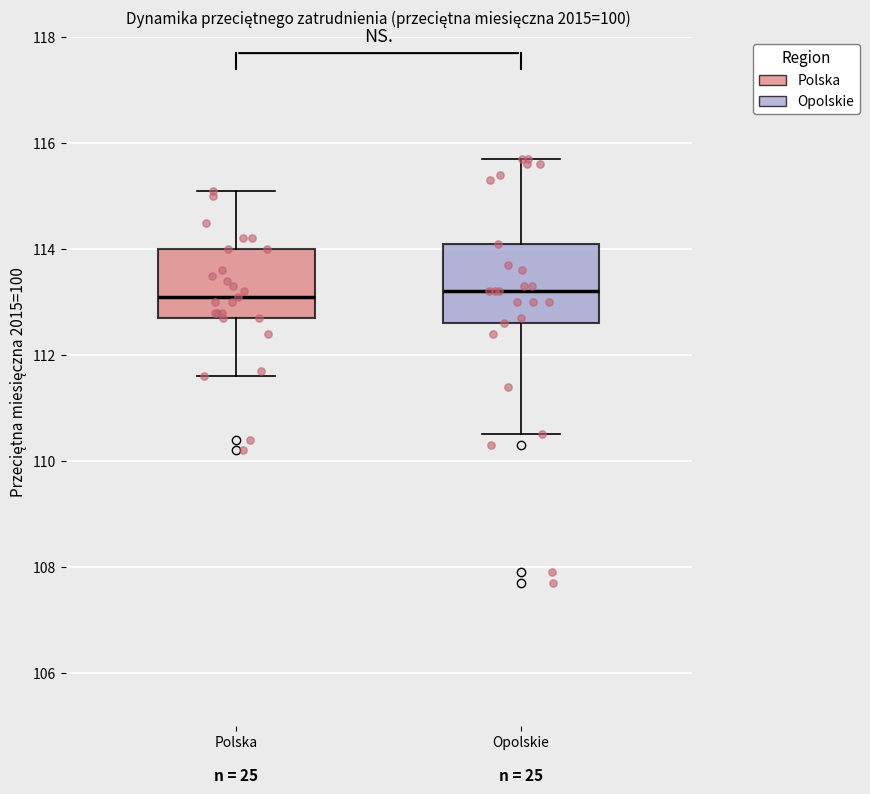

Reading left to right, transcribe this box plot: for each box, give where its median line is, the range the box spans, and where its two whiskers end, as read against the y-axis. The values are not printed on the chart, so give them approximately, as read against the axis.

Polska: median 113.2, box 112.8 to 114.0, whiskers 111.6 to 115.2
Opolskie: median 113.2, box 112.6 to 114.2, whiskers 110.6 to 115.8